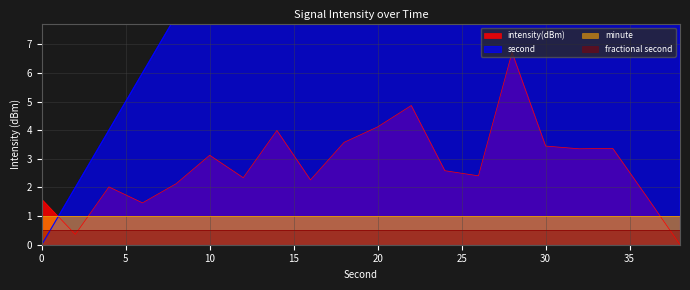

At which label is intensity(dBm) closest to 3?

10